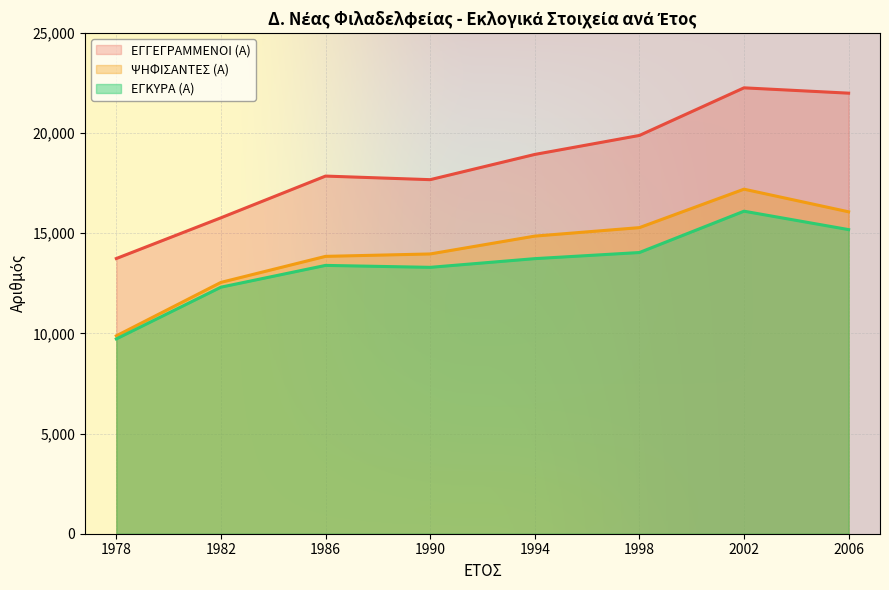

How many data points in ΕΓΚΥΡΑ (Α) are less than 13729?

4